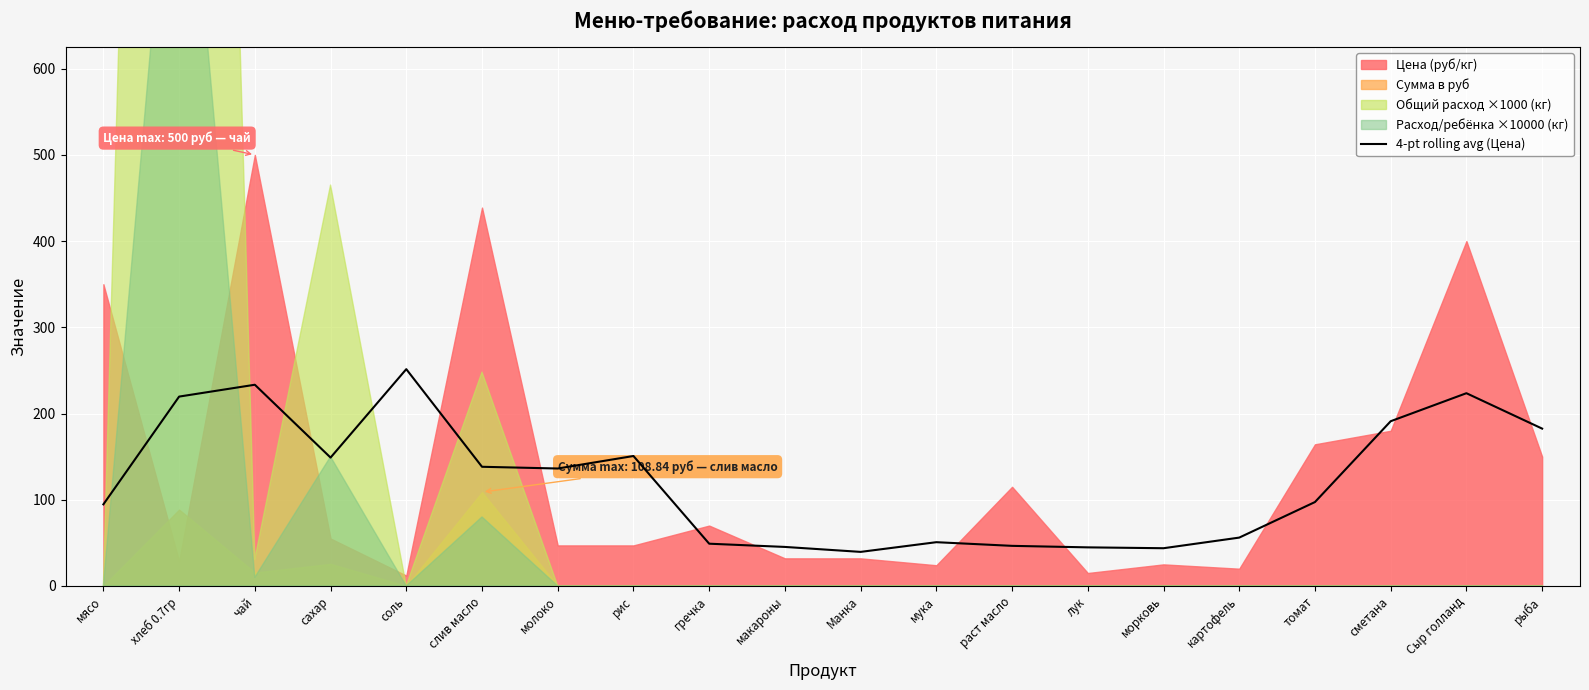

The value of 4-pt rolling avg (Цена) at мясо is 94.6. True or false?

True